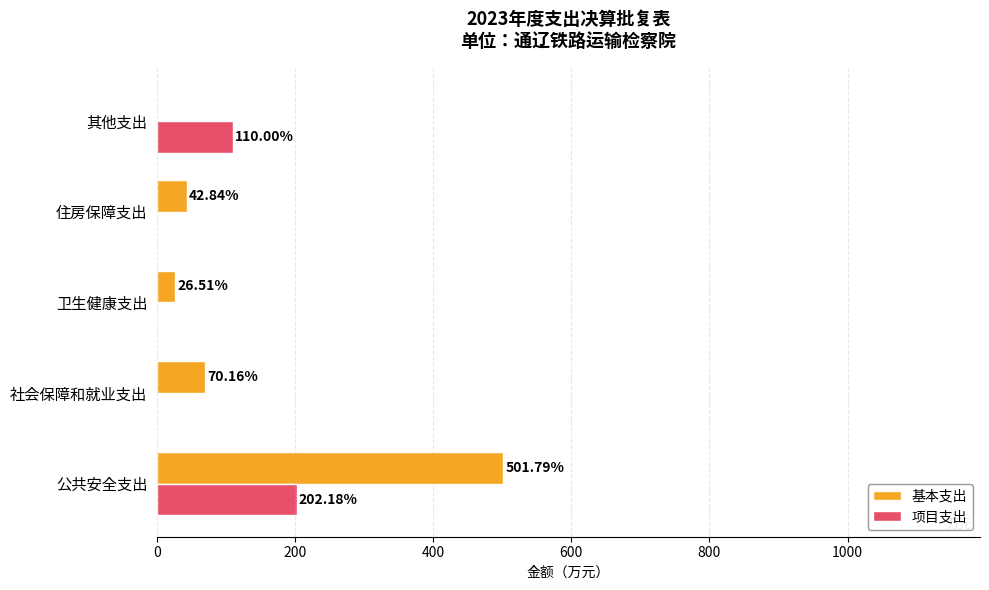

Which series has the largest total across all categories?

基本支出